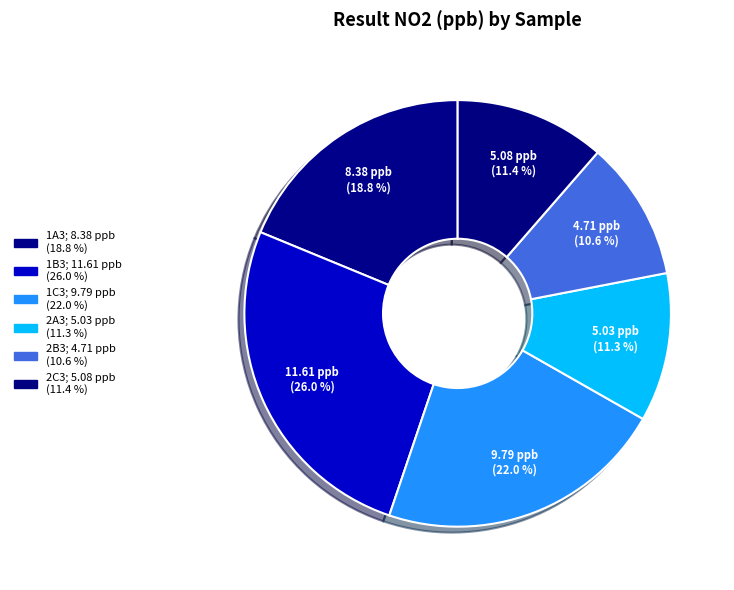

How many slices are in this pie chart?

6